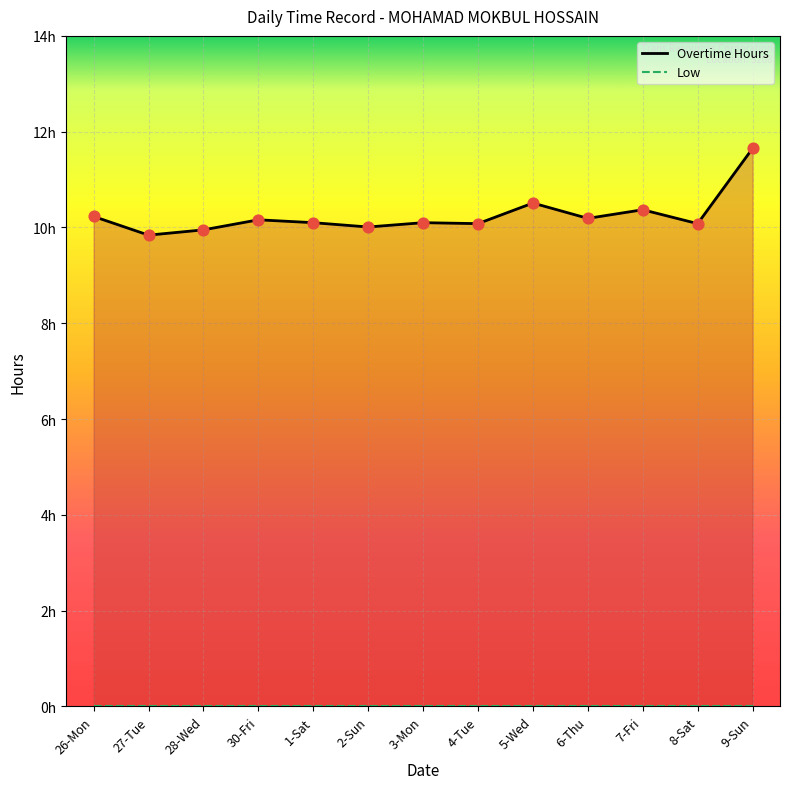

What is the change in value from 7-Fri to 9-Sun?

+1.3